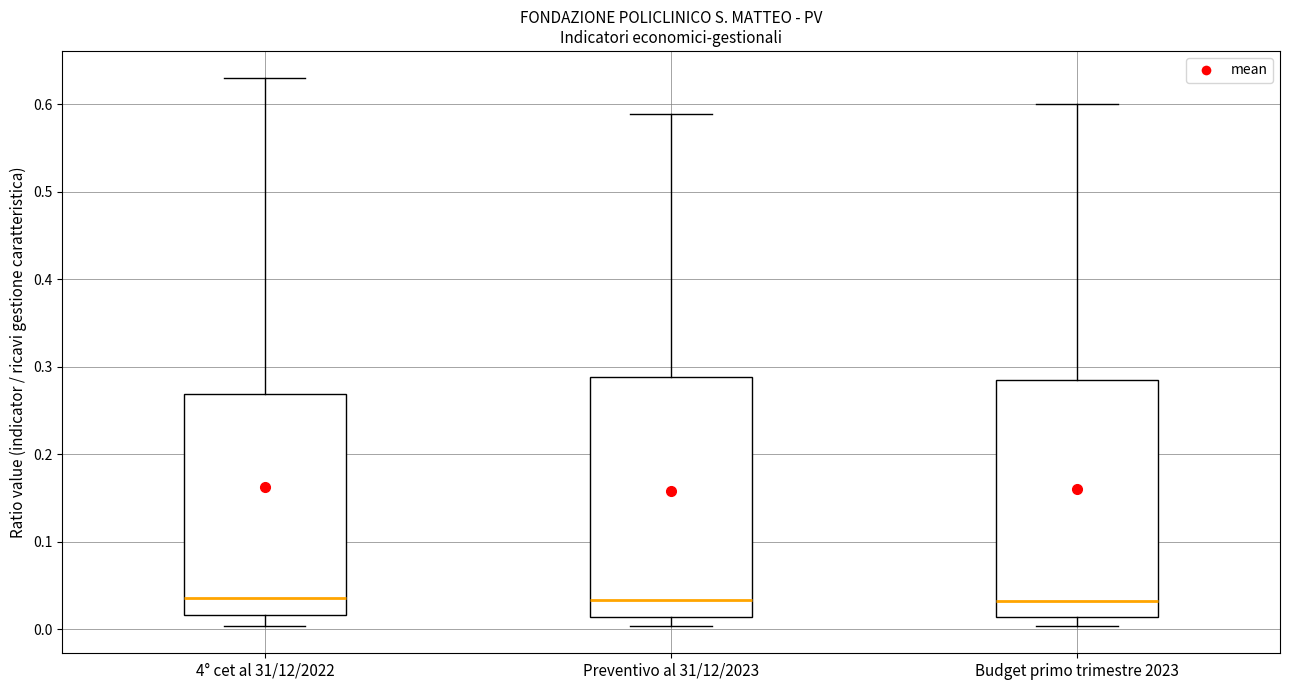

Reading left to right, transcribe this box plot: for each box, give where its median line is, the range the box spans, and where its two whiskers end, as read against the y-axis. The values are not printed on the chart, so give them approximately, as read against the axis.

4° cet al 31/12/2022: median 0.04, box 0.02 to 0.27, whiskers 0.00 to 0.63
Preventivo al 31/12/2023: median 0.03, box 0.01 to 0.29, whiskers 0.00 to 0.59
Budget primo trimestre 2023: median 0.03, box 0.01 to 0.29, whiskers 0.00 to 0.60